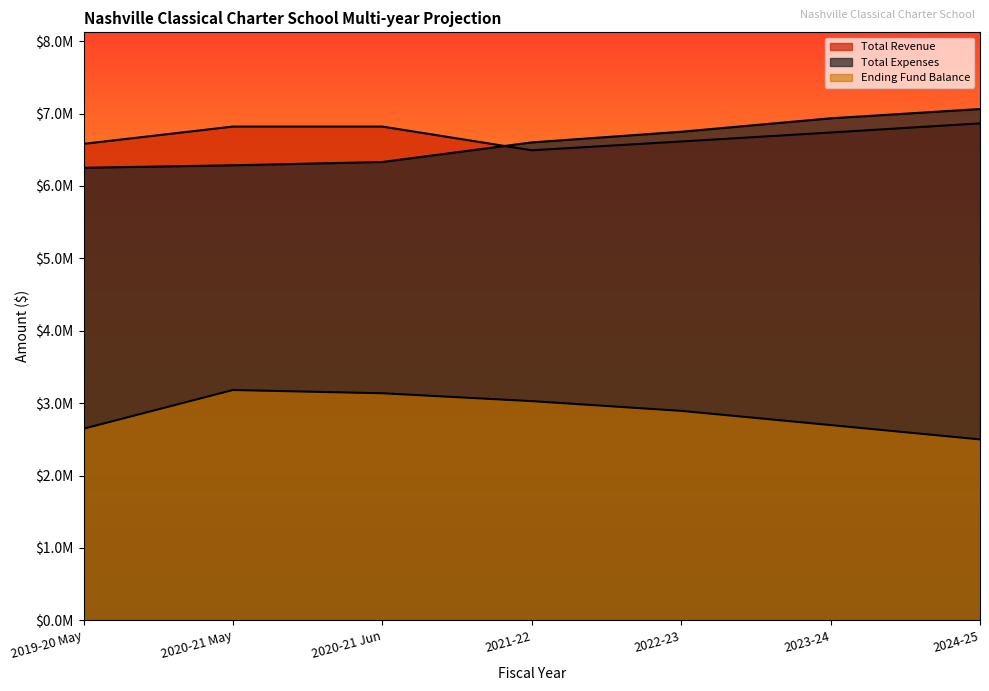

What position from the left is 2019-20 May?

1